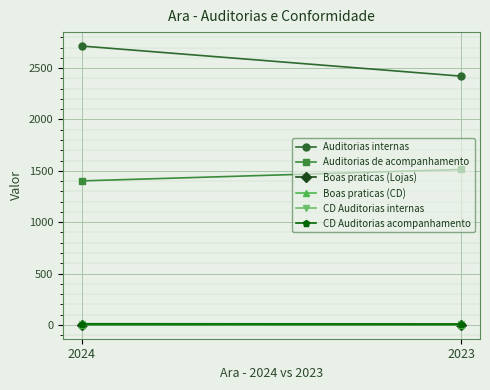

Reading left to right, what are all the values shown in this chart?

Auditorias internas: 2024=2715.0	2023=2422.0
Auditorias de acompanhamento: 2024=1402.0	2023=1513.0
Boas praticas (Lojas): 2024=0.8	2023=0.8
Boas praticas (CD): 2024=0.9	2023=0.9
CD Auditorias internas: 2024=12.0	2023=10.0
CD Auditorias acompanhamento: 2024=9.0	2023=8.0